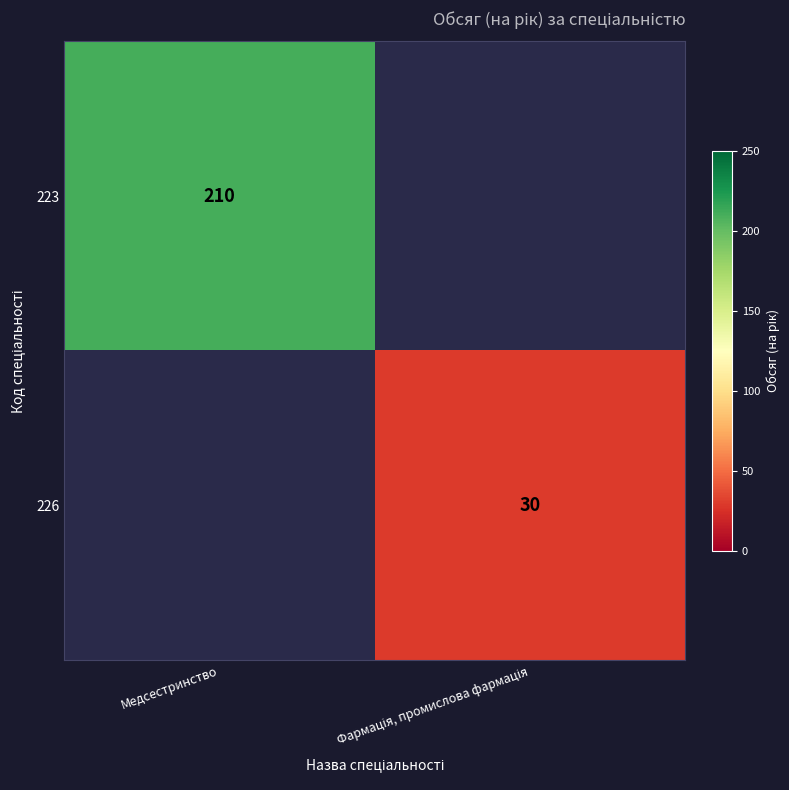

True or false: 223 has a value of 54 at Медсестринство.

False